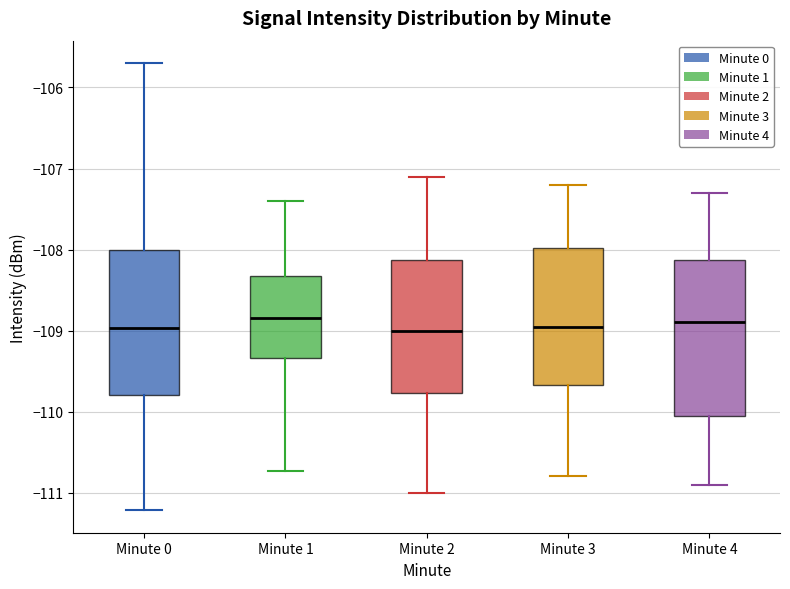

Where is the upper edge of the box for Minute 3 on the y-axis? The values are not printed on the chart, so give them approximately, as read against the axis.

-108.0